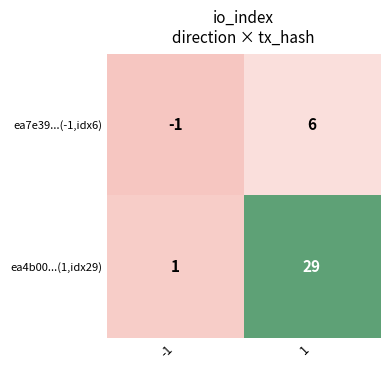

What is the spread (max minus min) of values at -1?

2